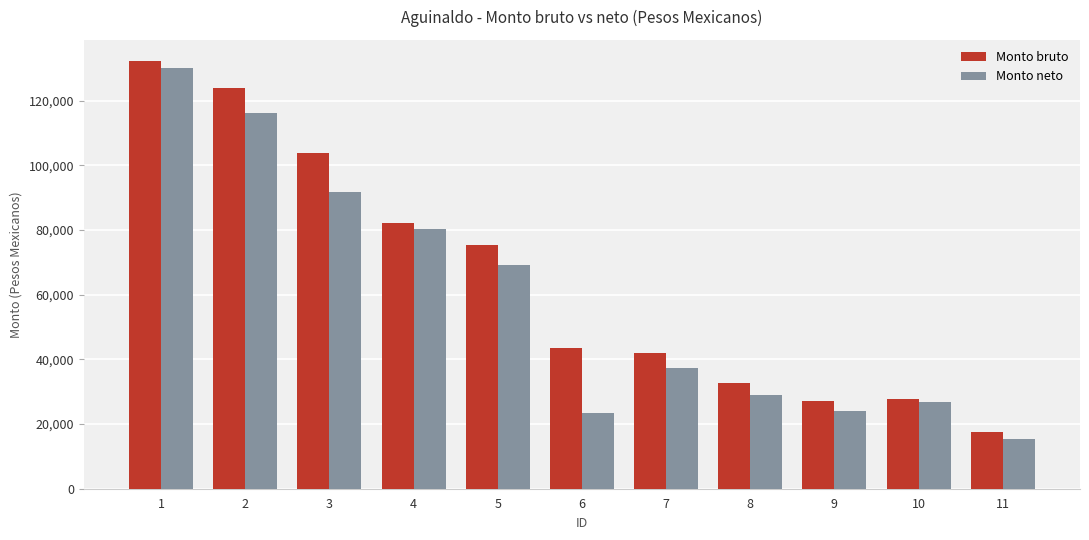

At which label does Monto neto first exceed 37421?

1